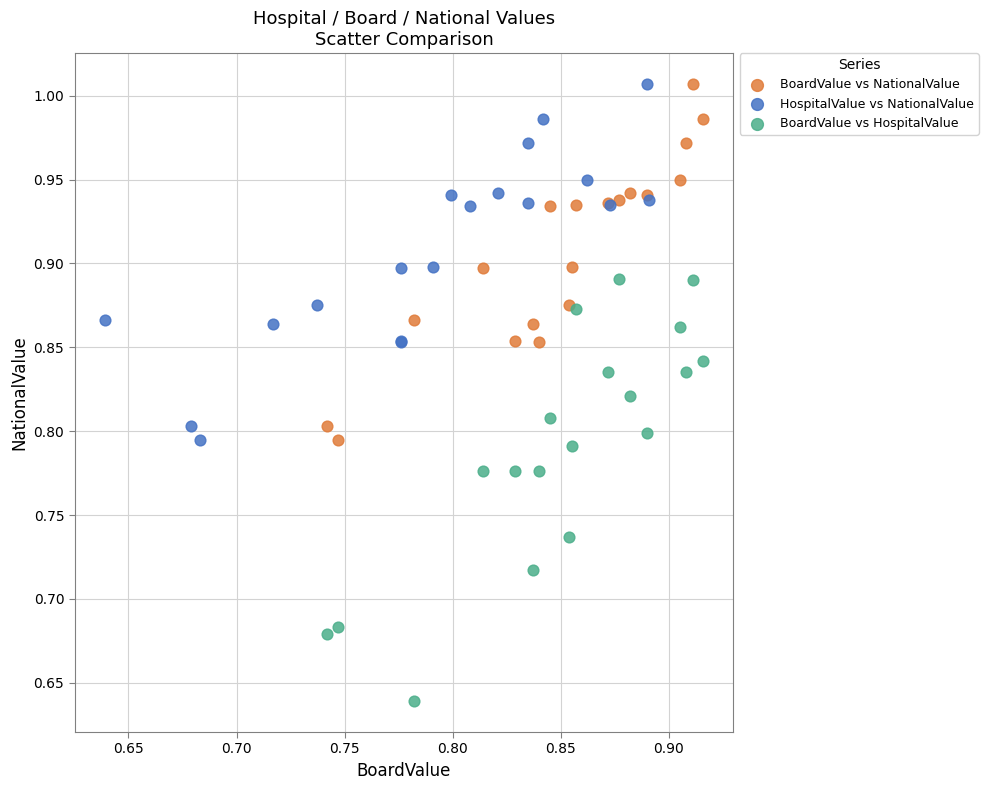

Which series reaches the minimum Y coordinate?

BoardValue vs HospitalValue